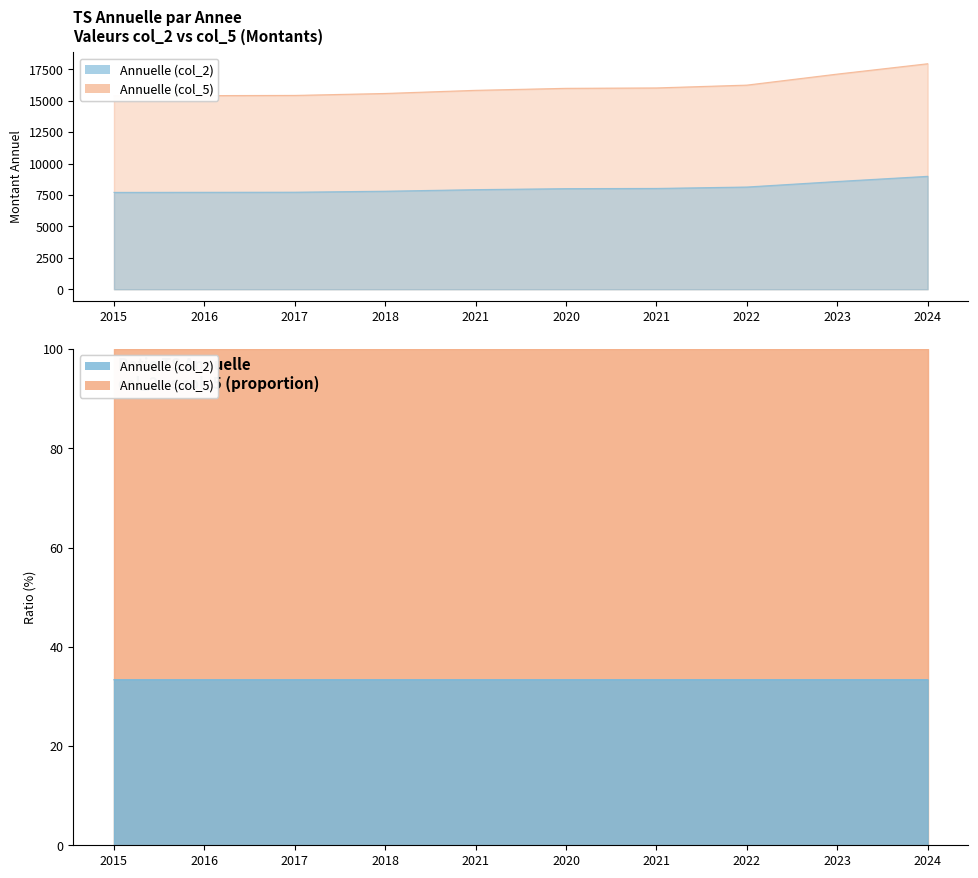

At which label does Annuelle (col_5) reach its minimum?

2015